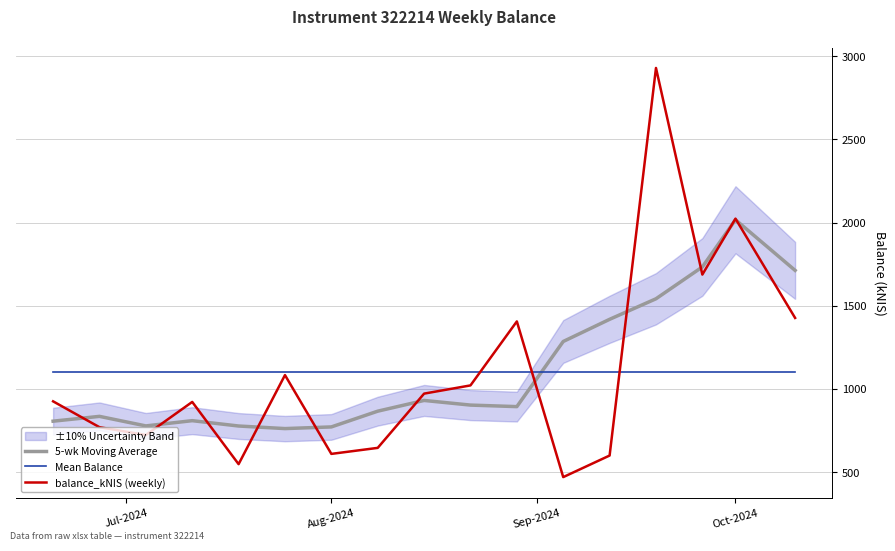

Which series ends up on top after the final intersection of balance_kNIS (weekly) and 5-wk Moving Average?

5-wk Moving Average